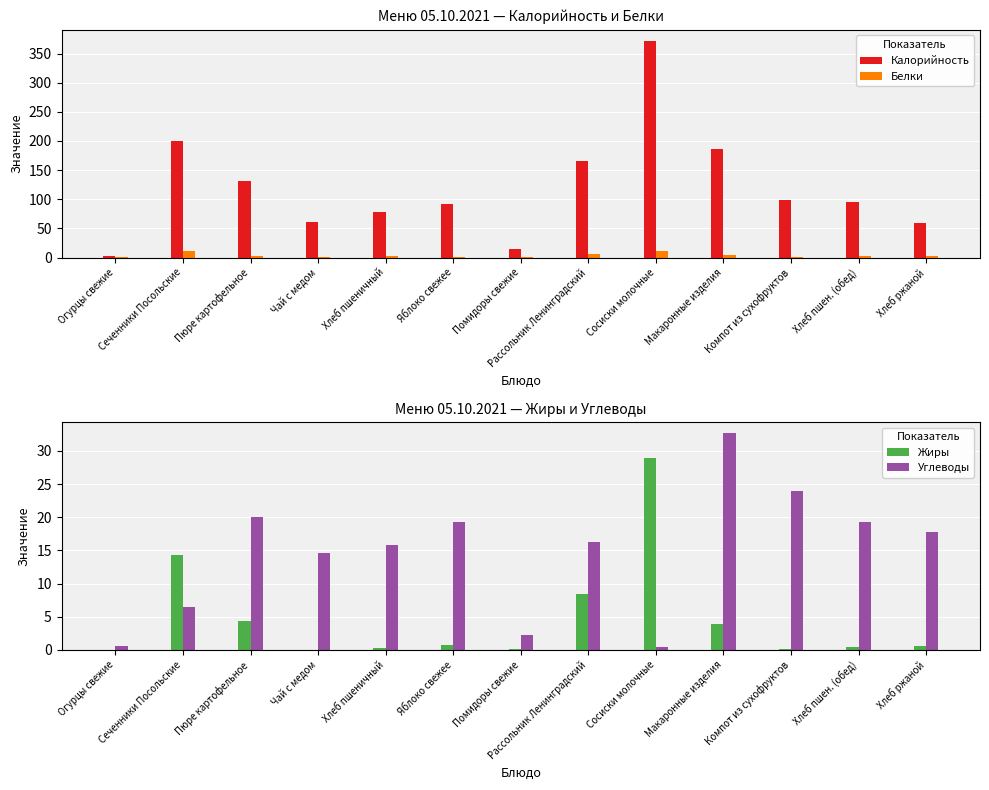

What is the sum of all Жиры values?

62.3